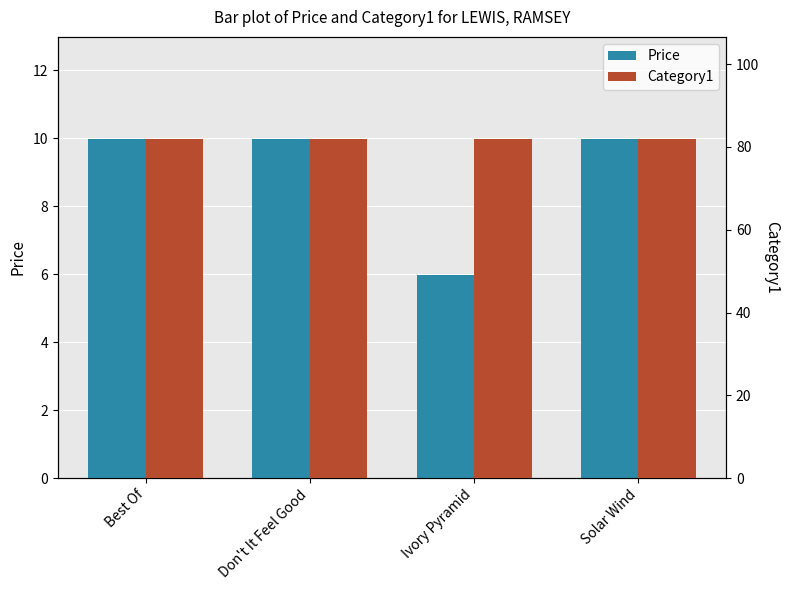

At how many categories does at least one series exceed 41?

4